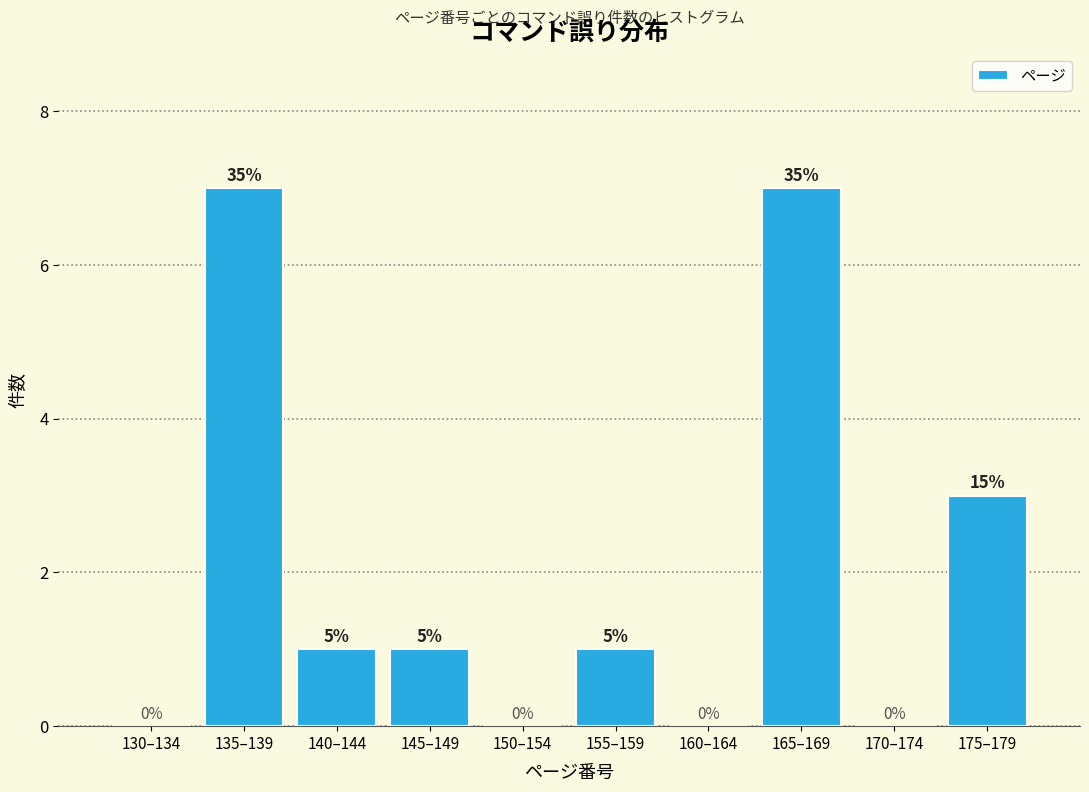

Are the bars horizontal?

No